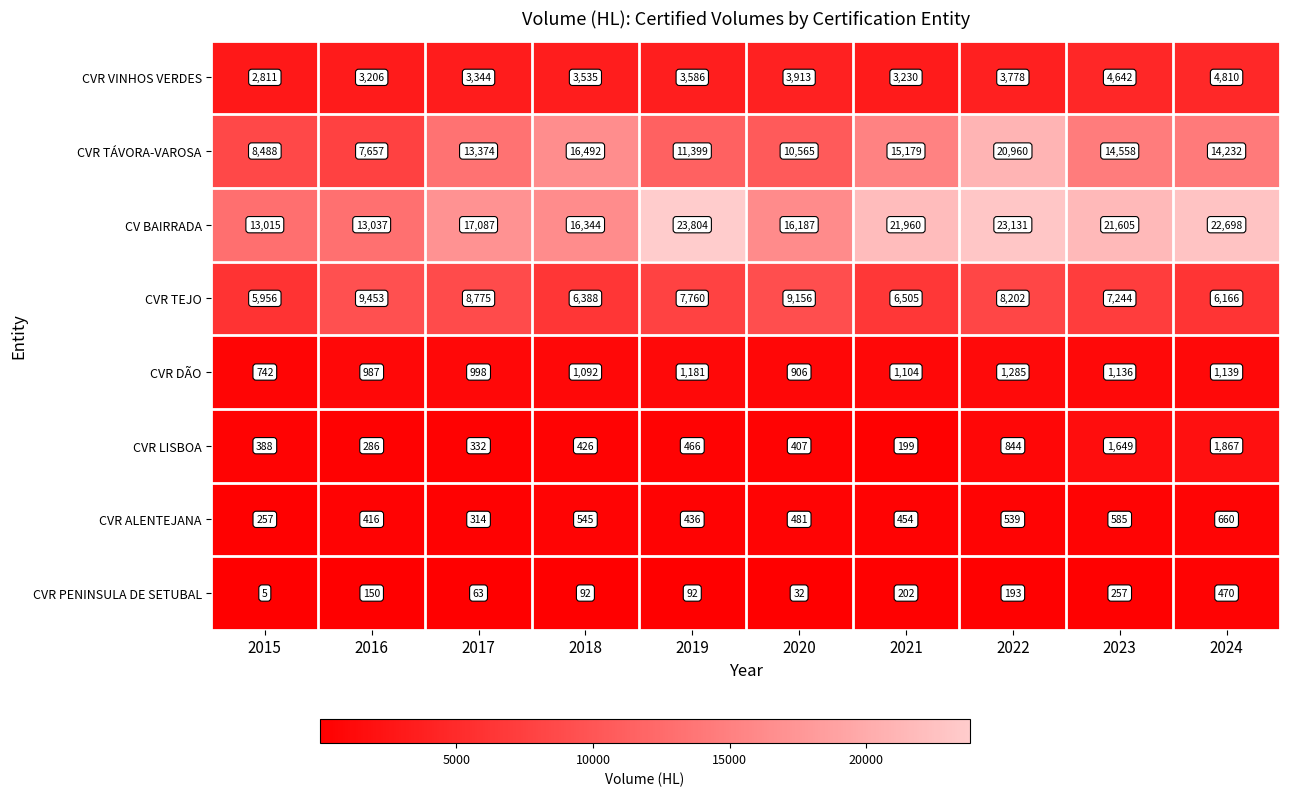

At 2023, list the series in order from largest to smallest.

CV BAIRRADA, CVR TÁVORA-VAROSA, CVR TEJO, CVR VINHOS VERDES, CVR LISBOA, CVR DÃO, CVR ALENTEJANA, CVR PENINSULA DE SETUBAL